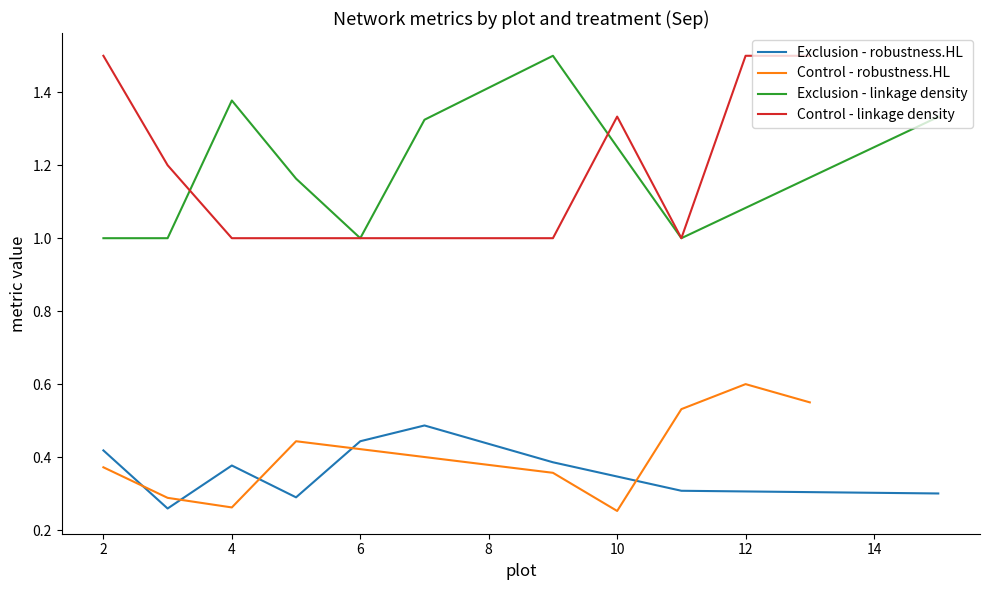

Does the chart display data point markers on the line(s)?

No